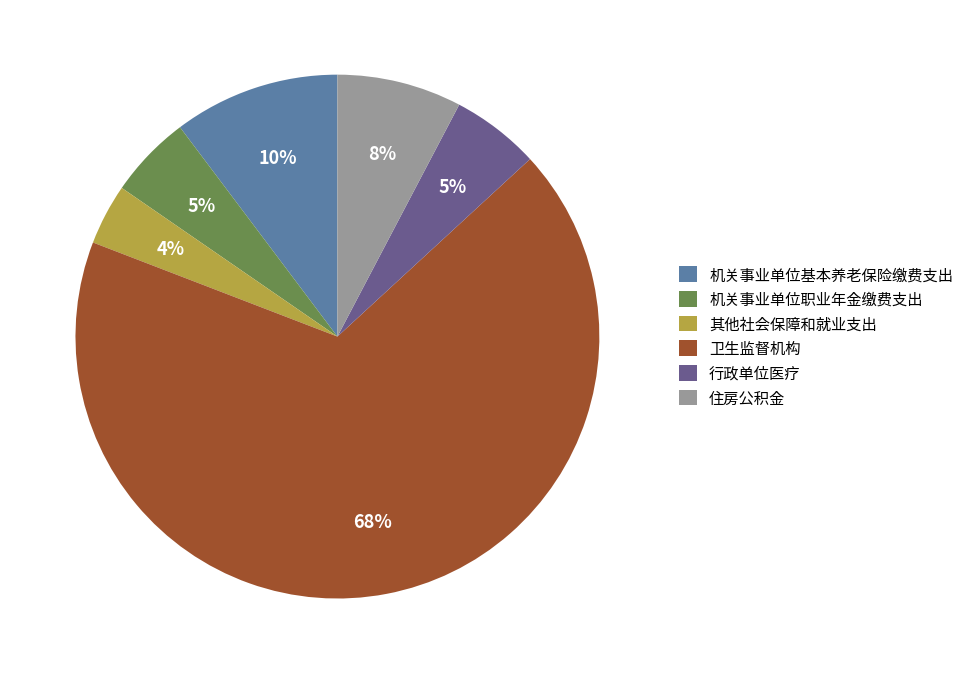

How many segments does this pie chart have?

6